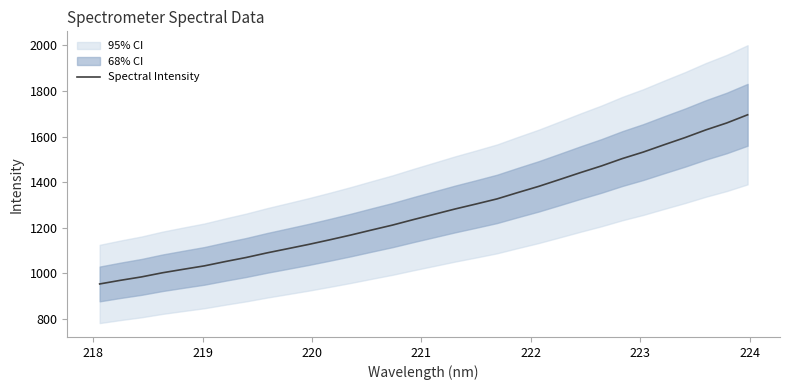

What is the highest value of the Spectral Intensity series?

1695.7